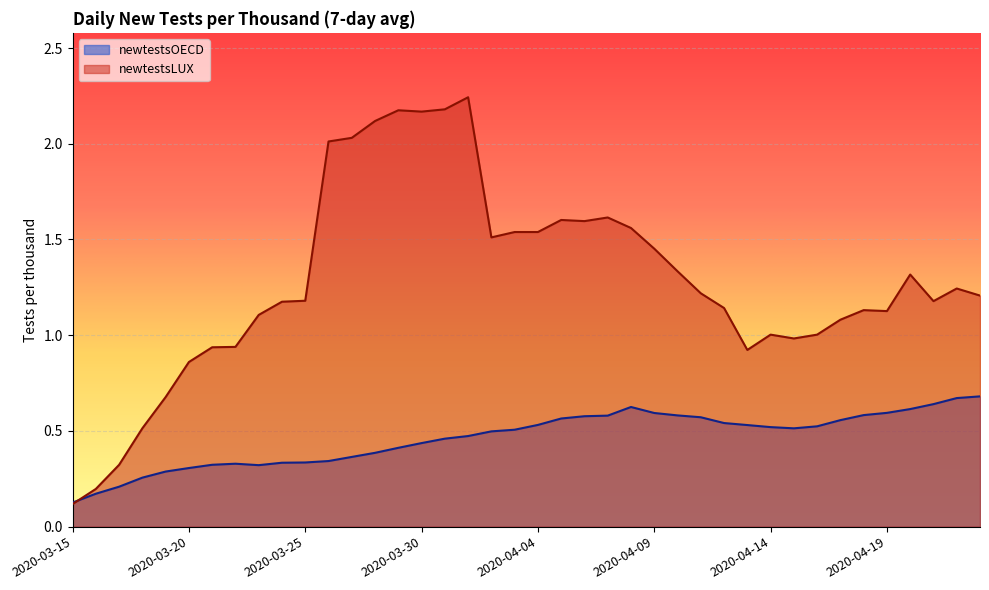

What is the difference between the second highest and minimum values in the newtestsOECD series?

0.5